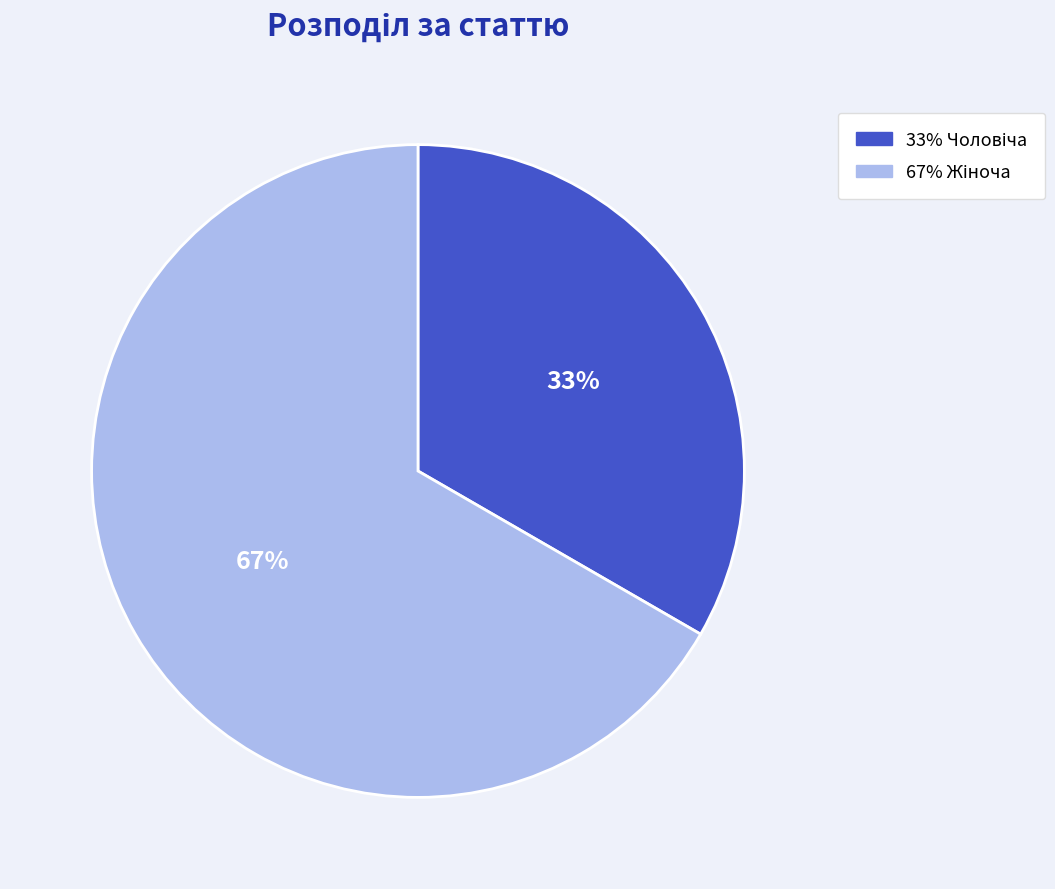

Is there any slice that represents more than half of the pie?

Yes